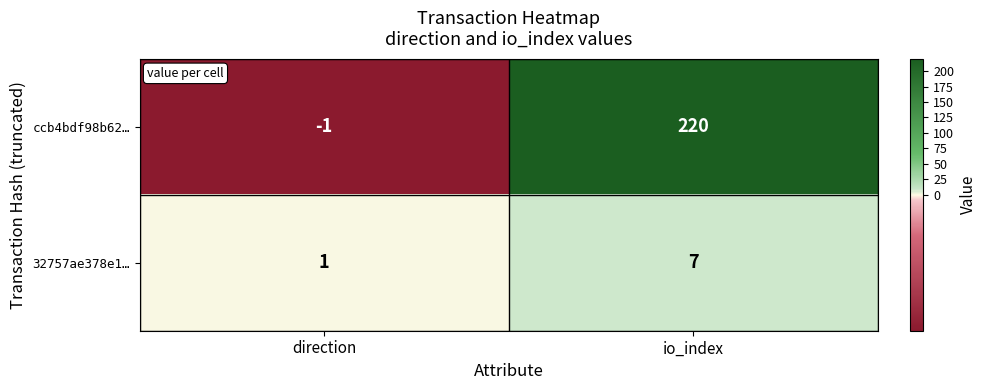

Reading left to right, extract all data points from this chart.

ccb4bdf98b62…: direction=-1	io_index=220
32757ae378e1…: direction=1	io_index=7